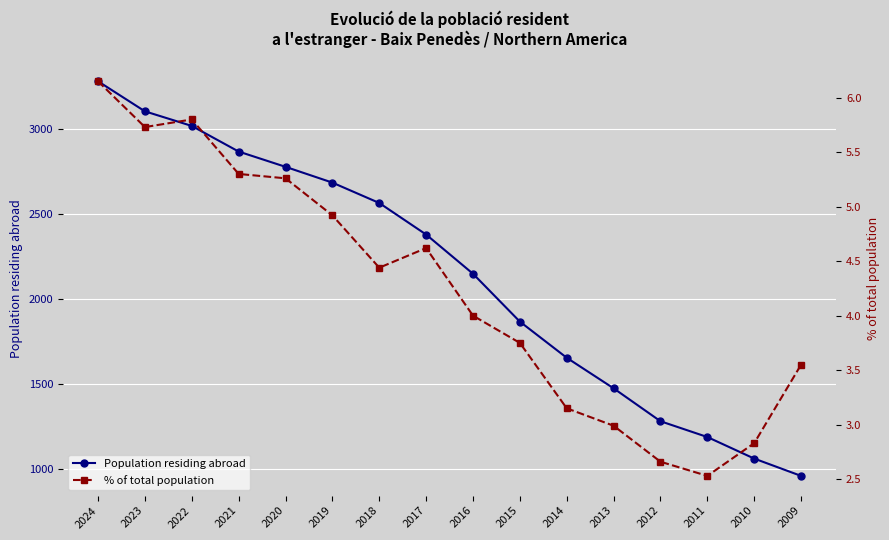

What is the approximate value of % of total population at 2012?

2.7